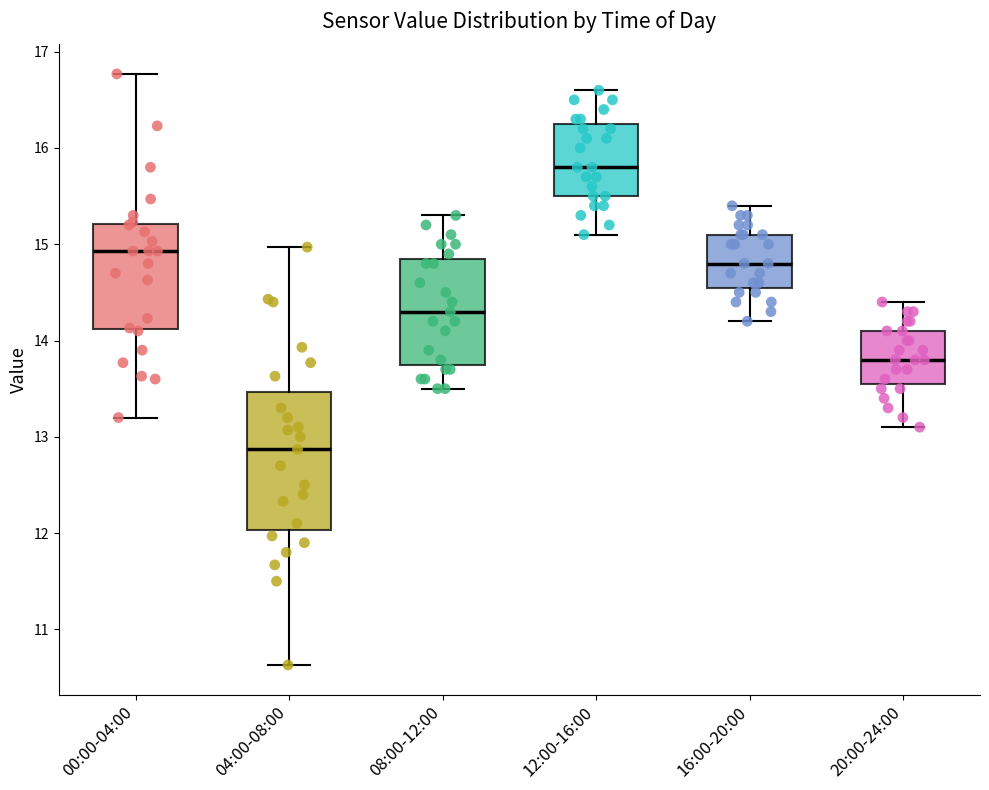

Comparing the boxes themselves (not the whiskers), which one is the tallest?

04:00-08:00